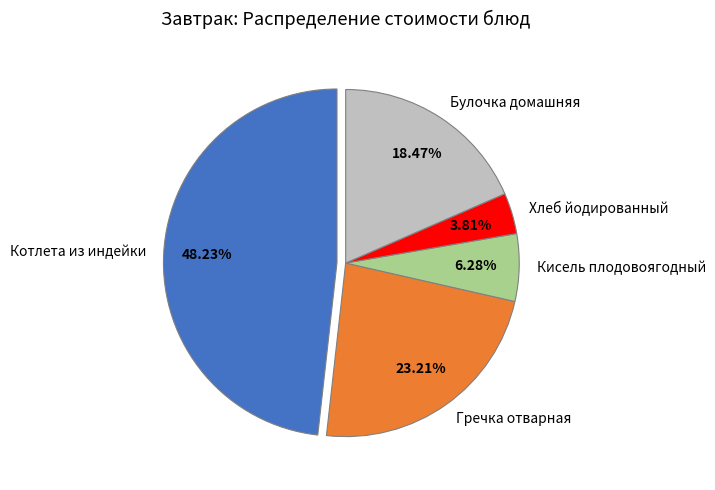

True or false: Хлеб йодированный accounts for 4% of the total.

True